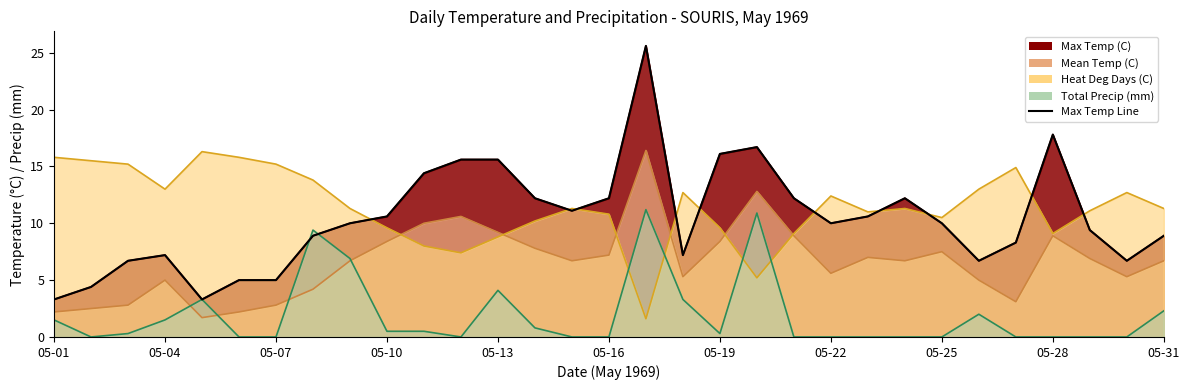

Between 30 and 05-22, which is larger?

30